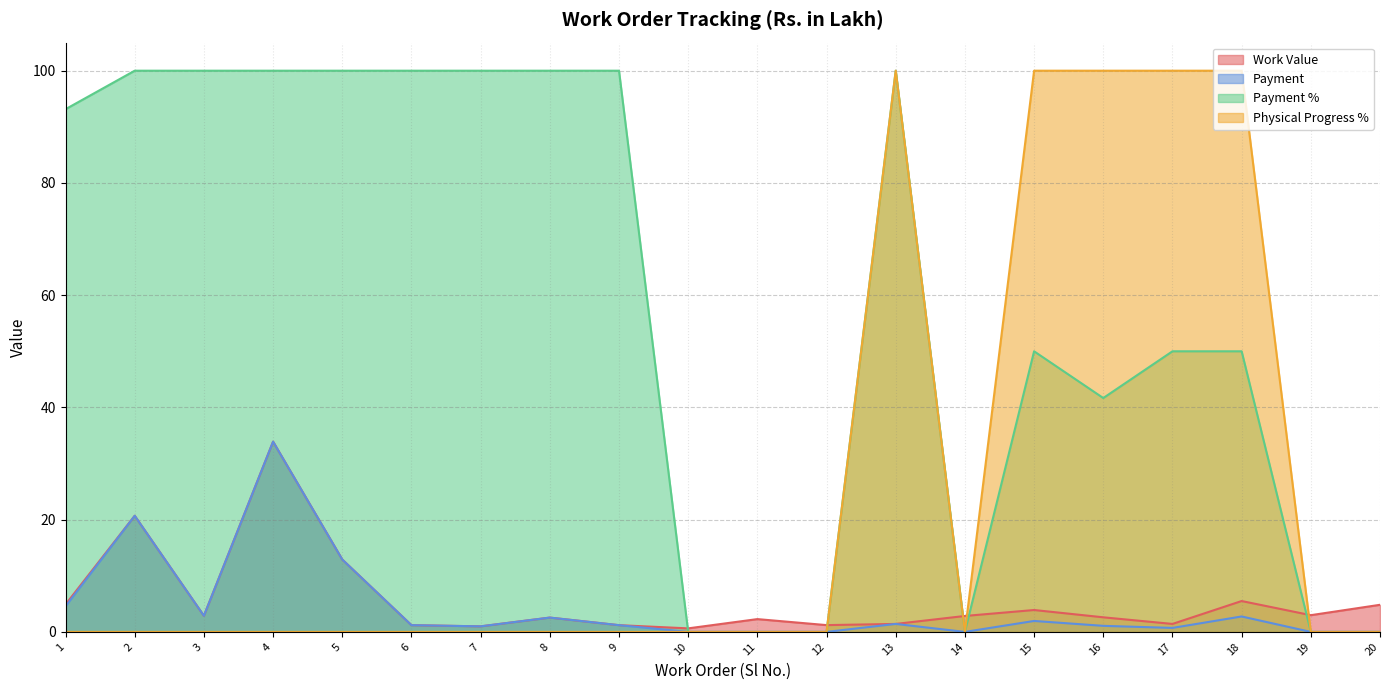

How many lines are shown in the chart?

4